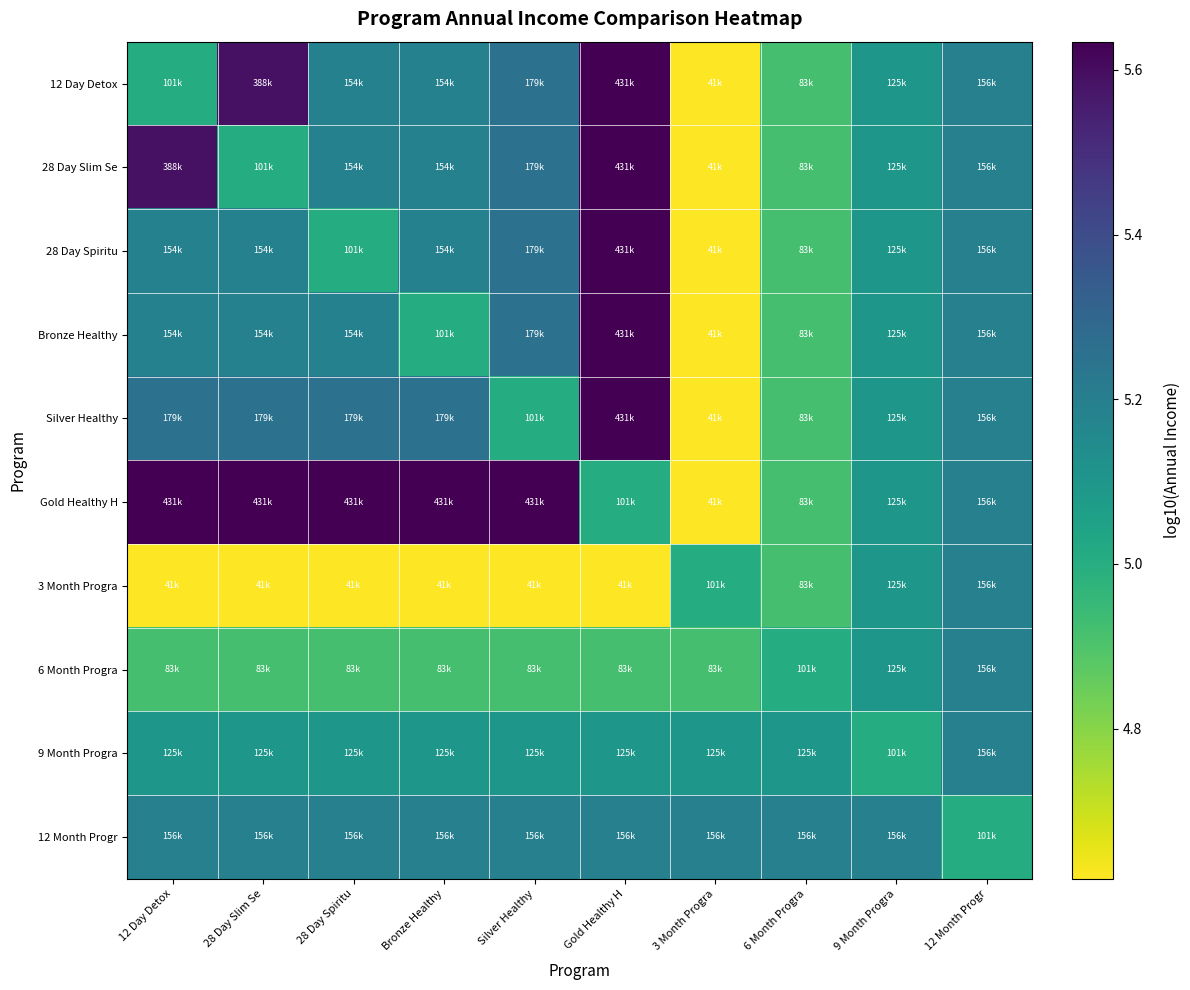

At which category is the sum across all series the highest?

Gold Healthy H